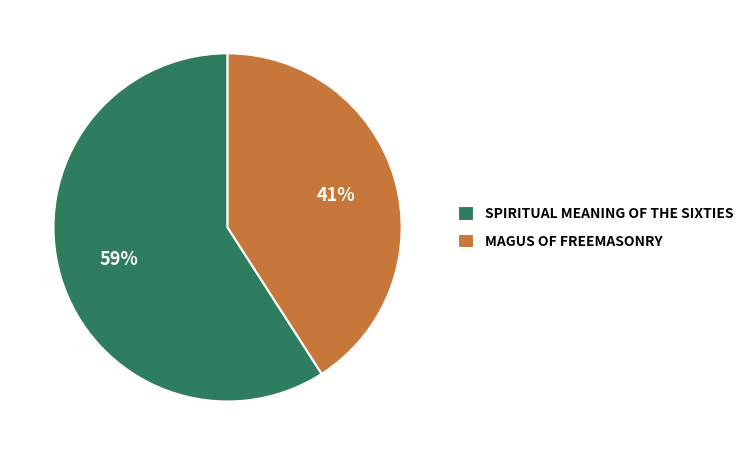

Which category accounts for the majority?

SPIRITUAL MEANING OF THE SIXTIES